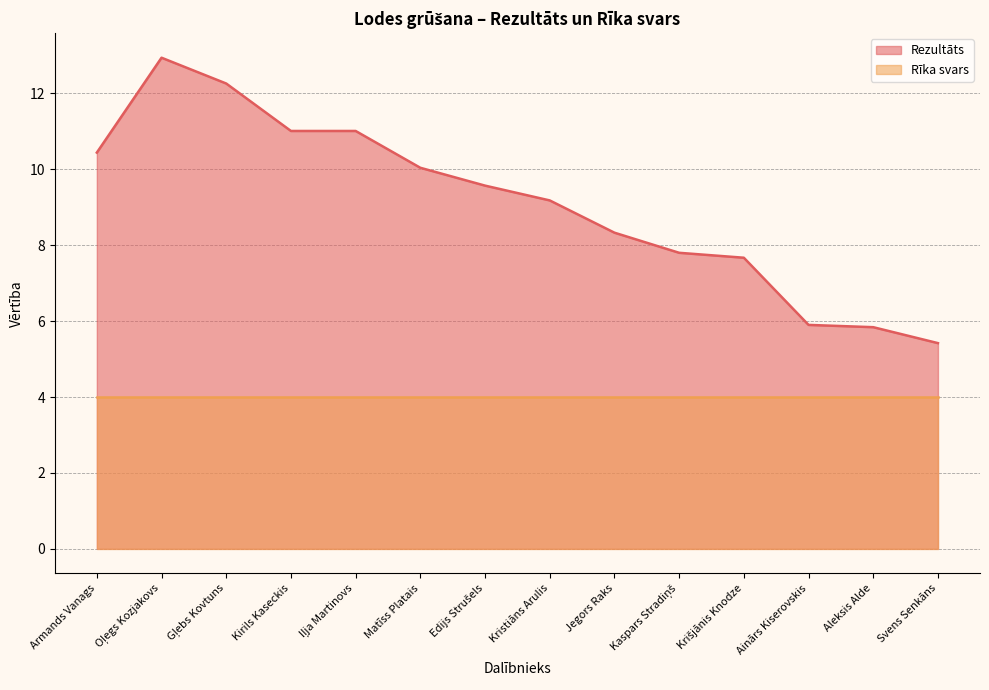

What is the smallest value displayed?

4.0